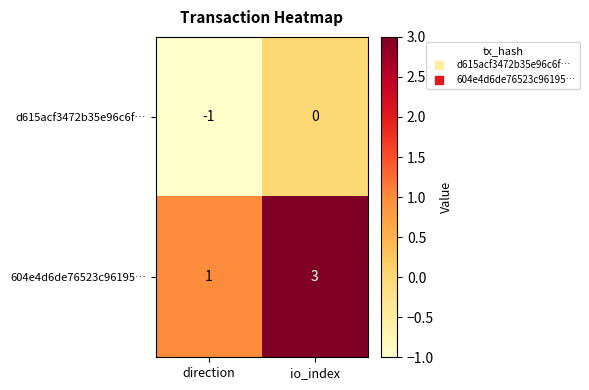

What is the sum of all 604e4d6de76523c96195… values?

4